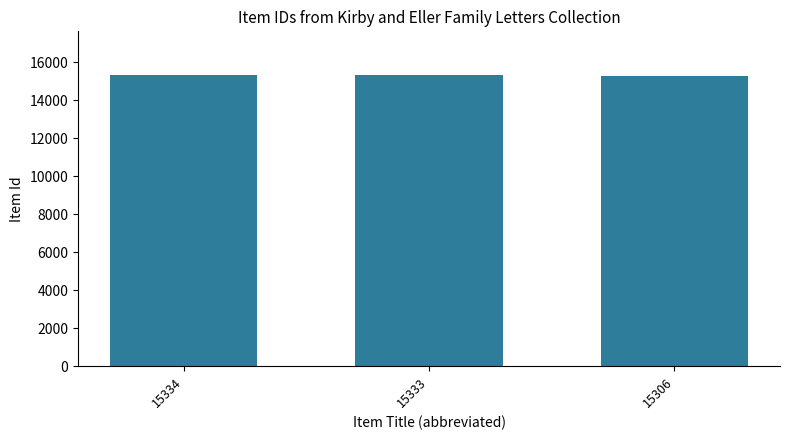

Read the value at 15333, to the nearest 5.

15335